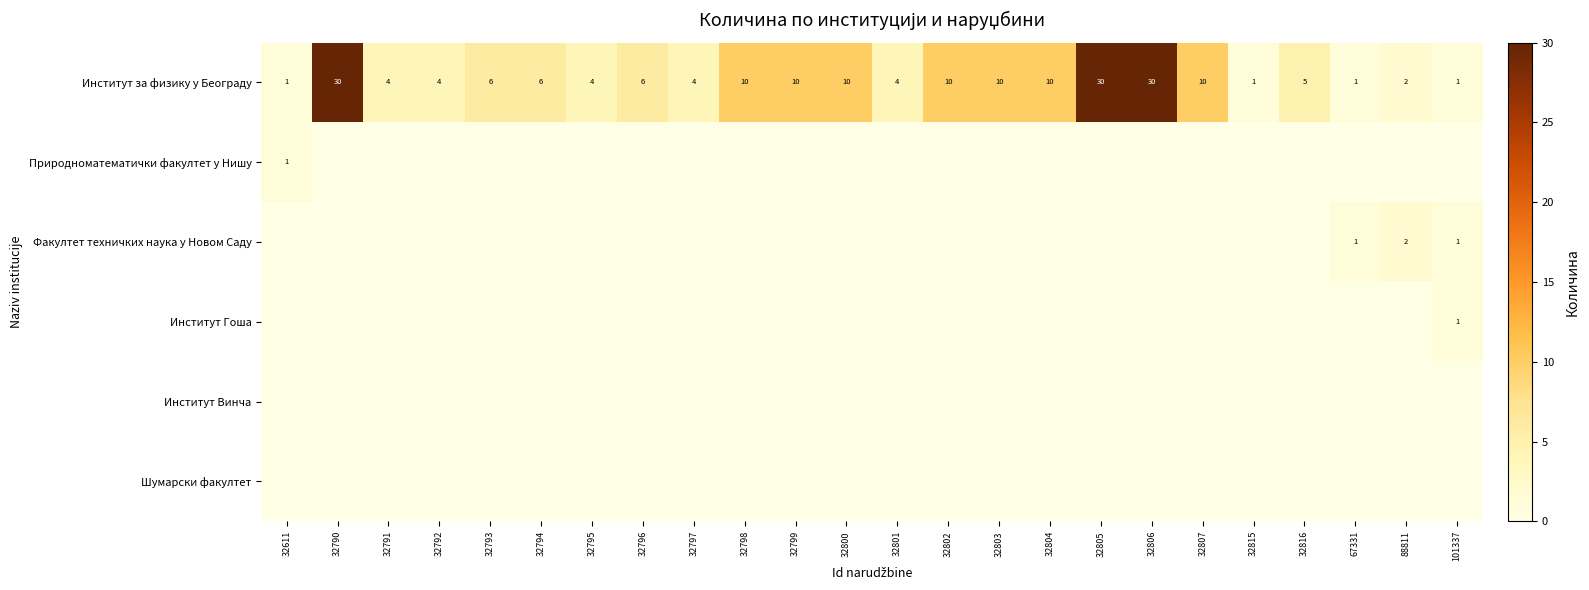

True or false: Институт за физику у Београду has a value of 3 at 32794.

False